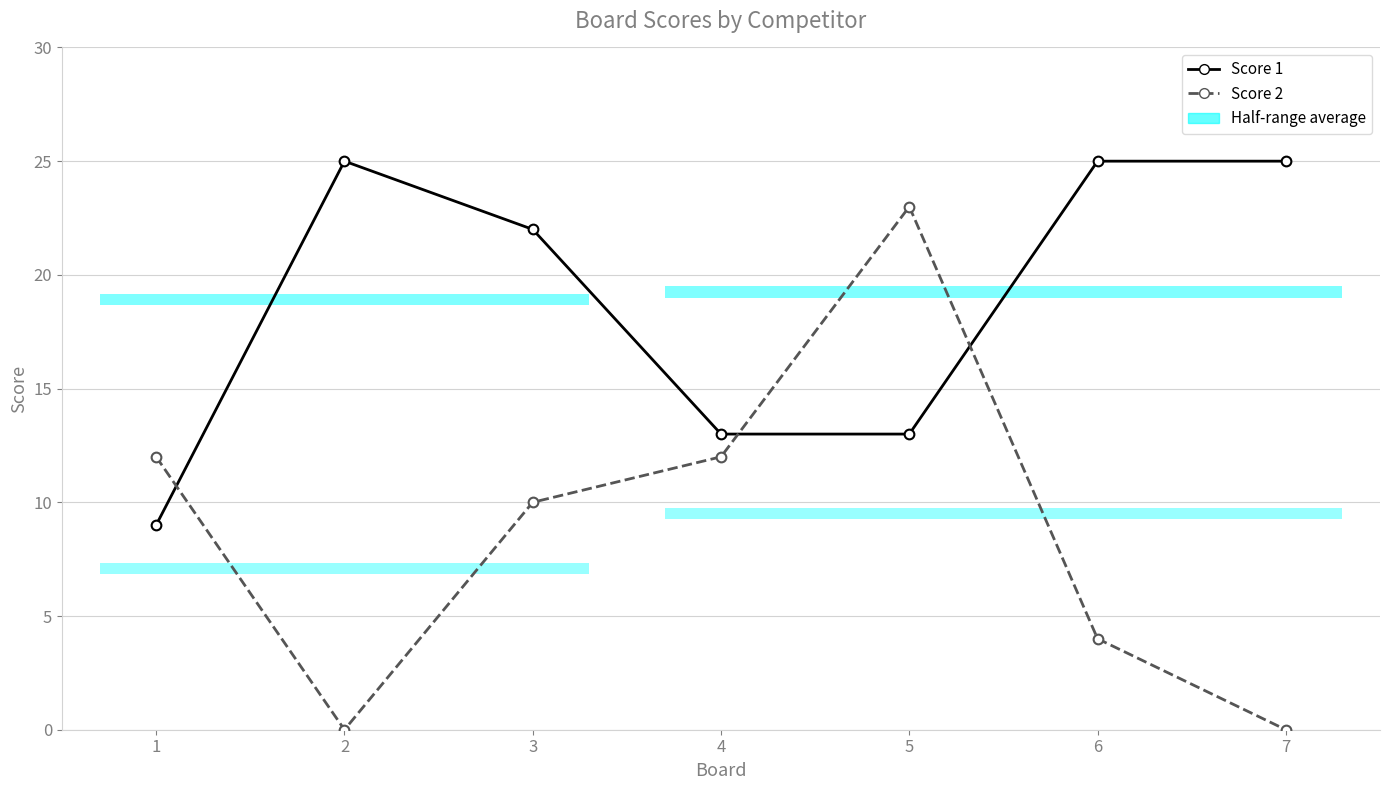

Between 7 and 1, which is larger?

7